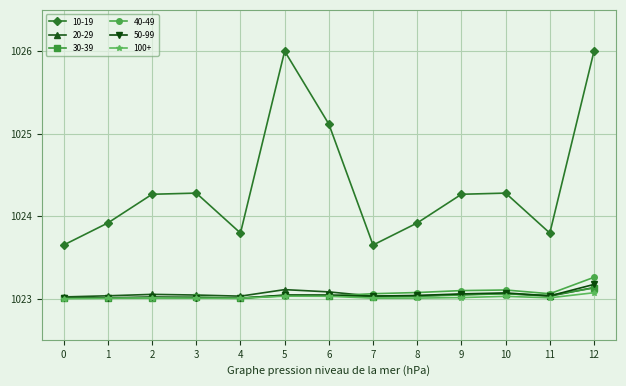

Which series has the largest total across all categories?

10-19